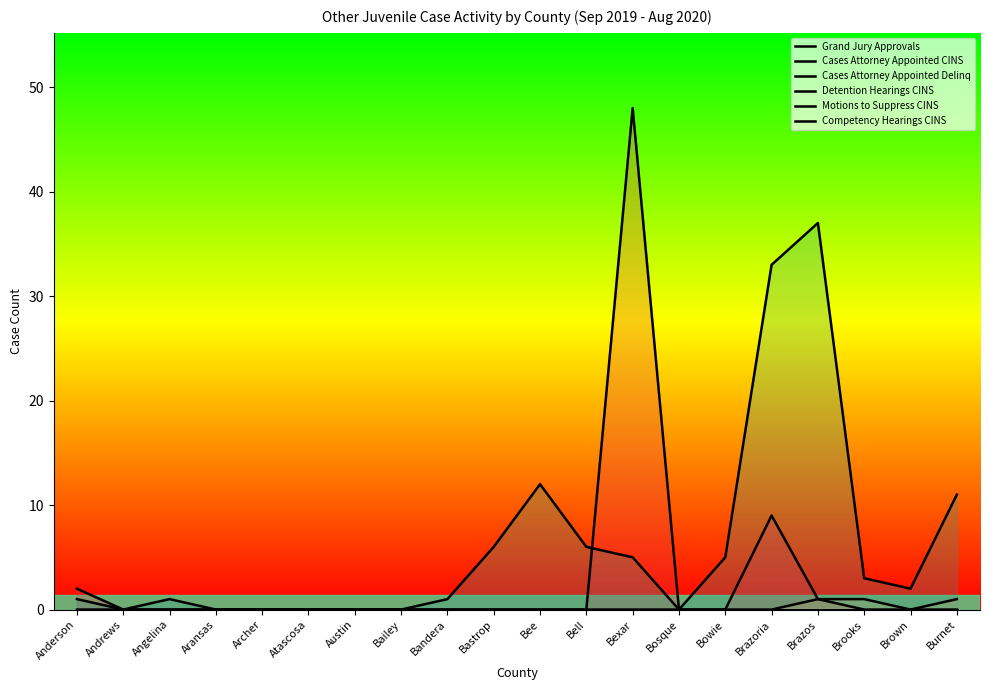

Which label corresponds to the smallest value in the chart?

Andrews